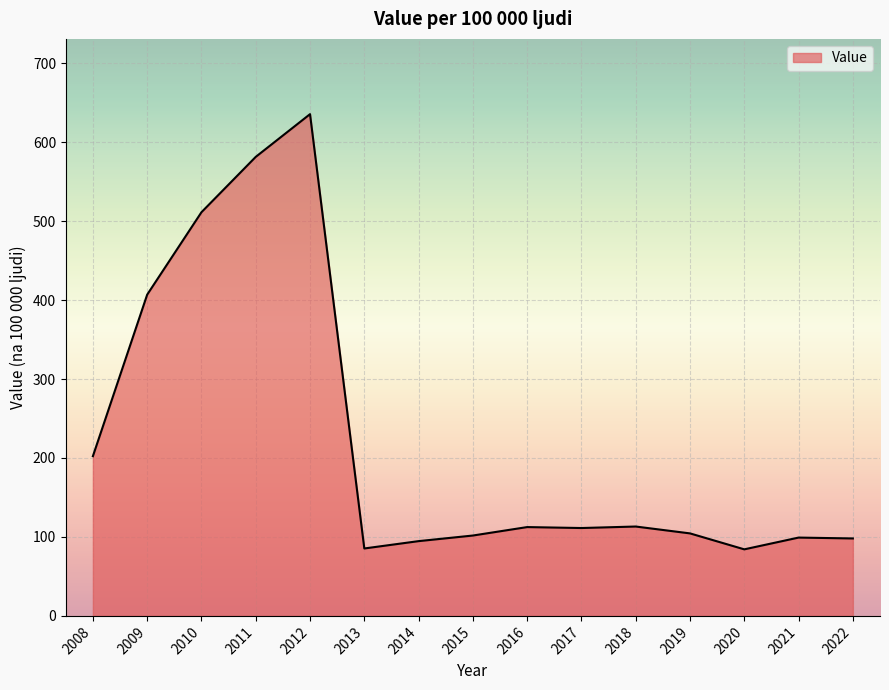

What is the change in value from 2008 to 2020?

-118.0